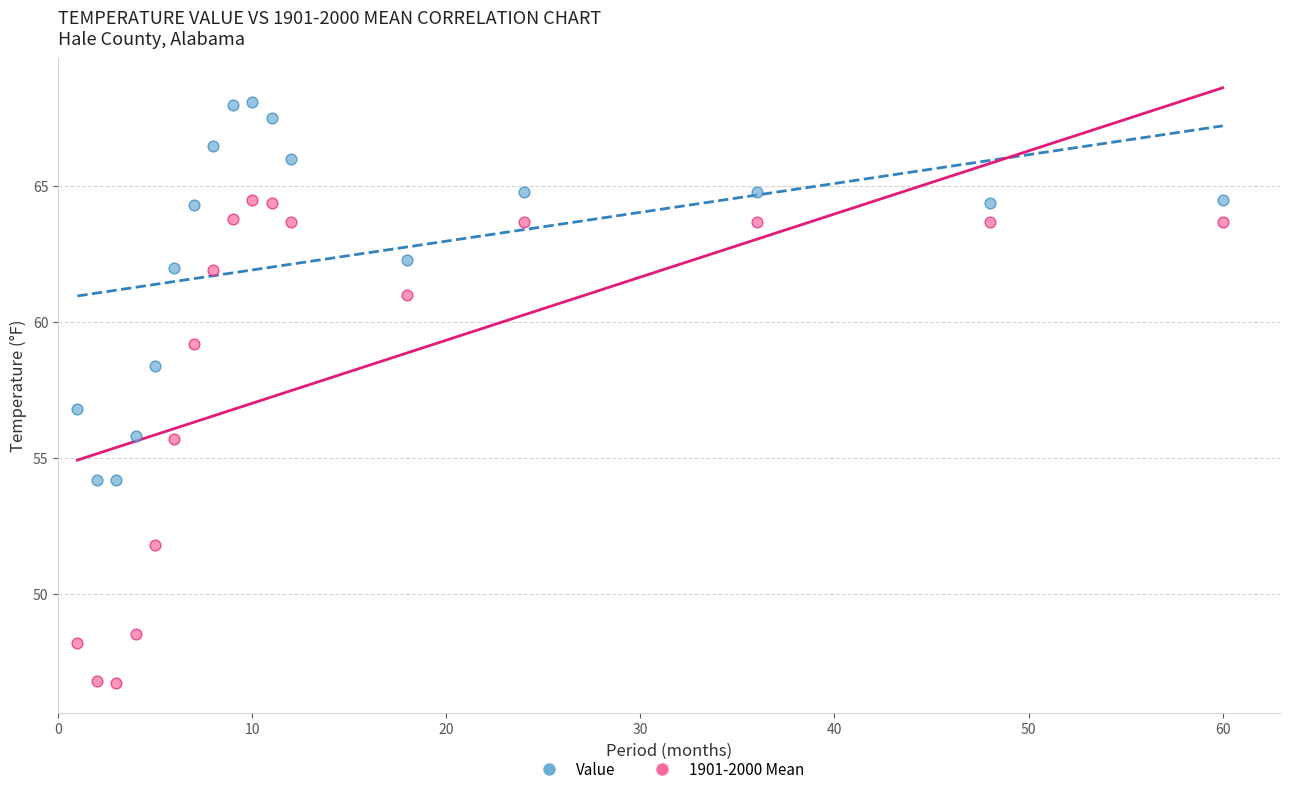

Which series reaches the minimum Y coordinate?

1901-2000 Mean